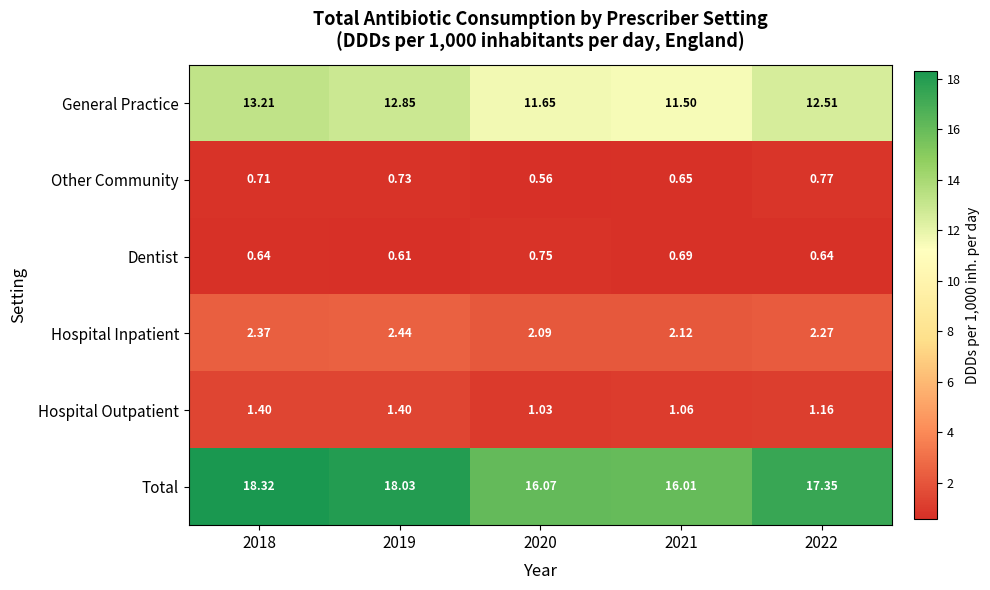

List the series in order of their peak value, highest first.

Total, General Practice, Hospital Inpatient, Hospital Outpatient, Other Community, Dentist